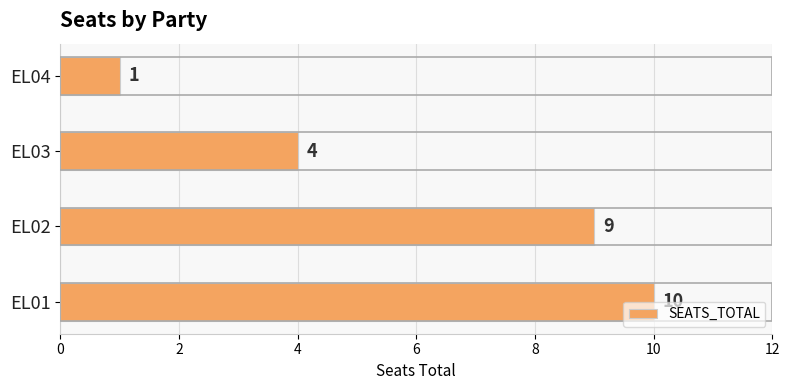

The value at EL04 is 0. True or false?

False